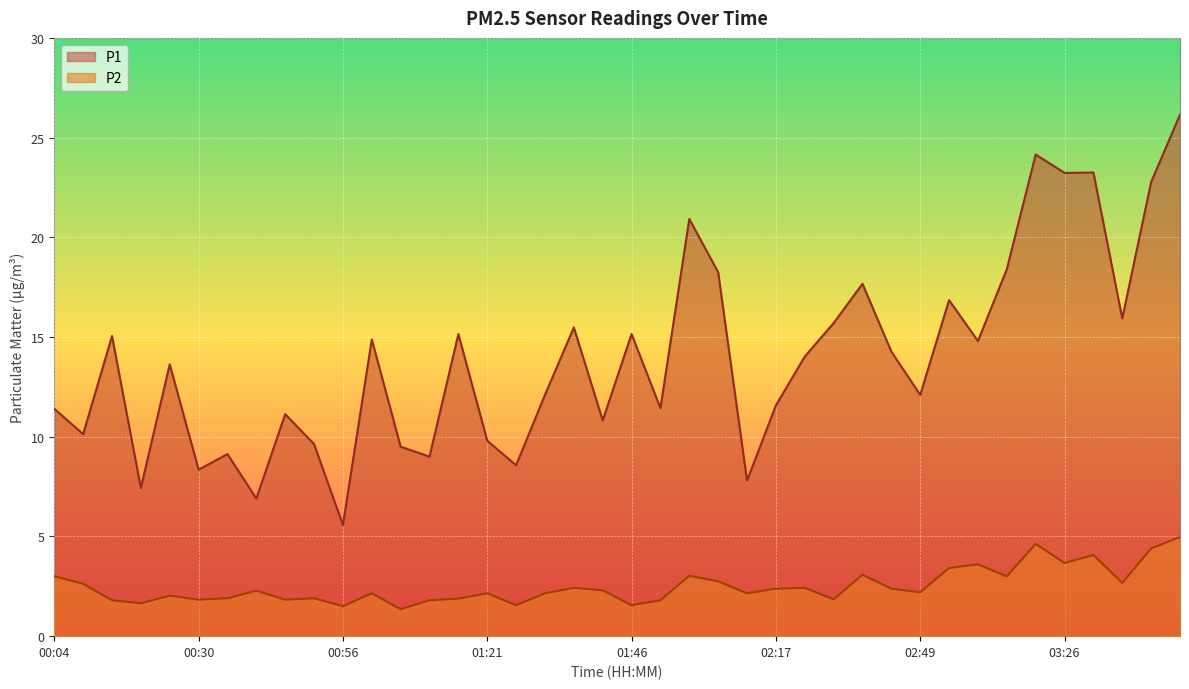

In P1, how many points are lower than both neighbors (excluding endpoints)?

14